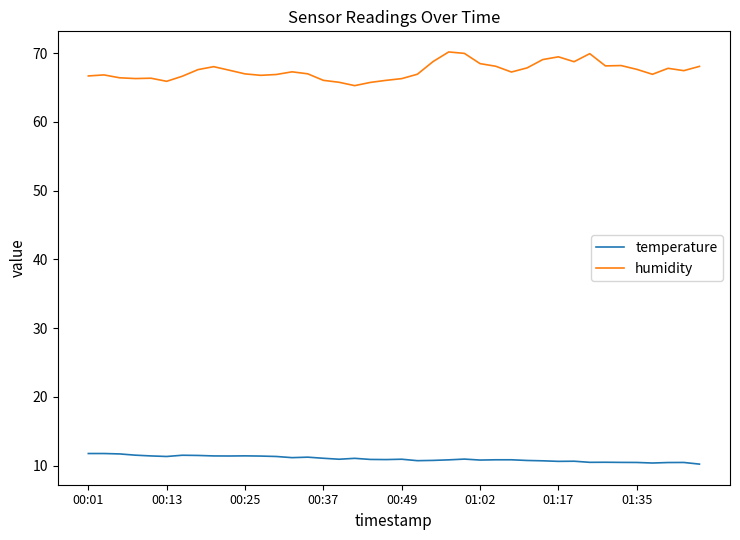

Which series has the largest total across all categories?

humidity